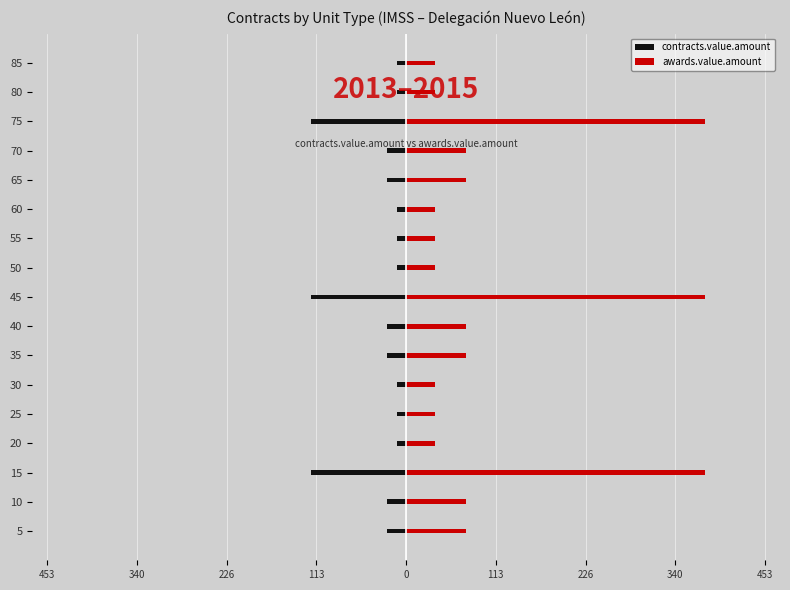

How many bars are there in total?

34